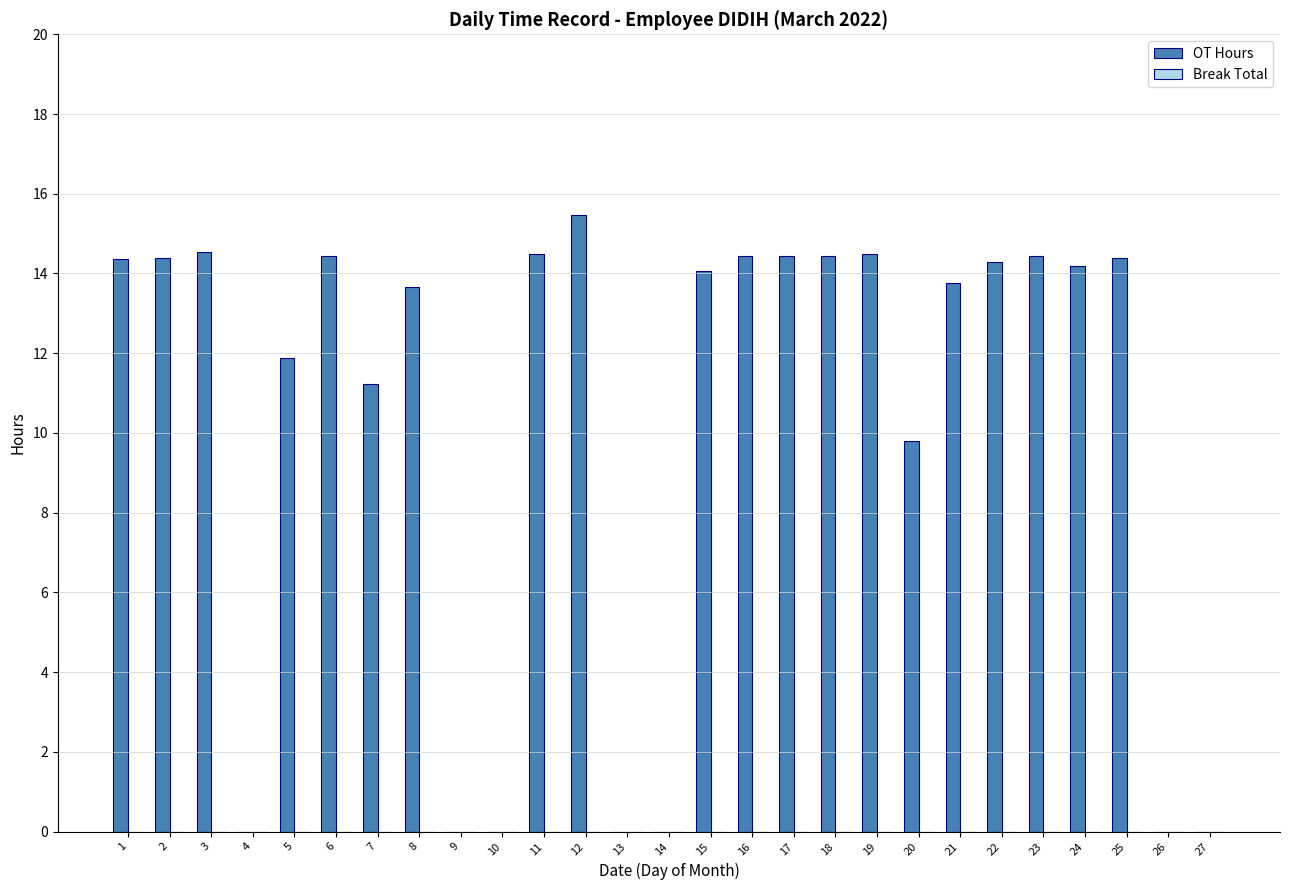

What is the change in value from 1 to 13?

-14.4